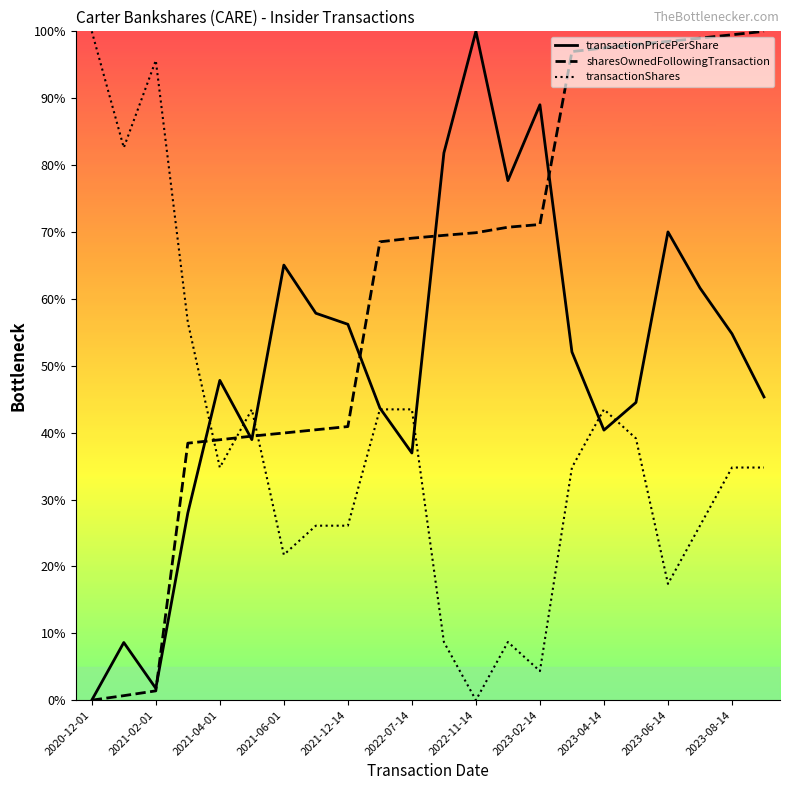

List the series in order of their overall mean, highest first.

sharesOwnedFollowingTransaction, transactionPricePerShare, transactionShares